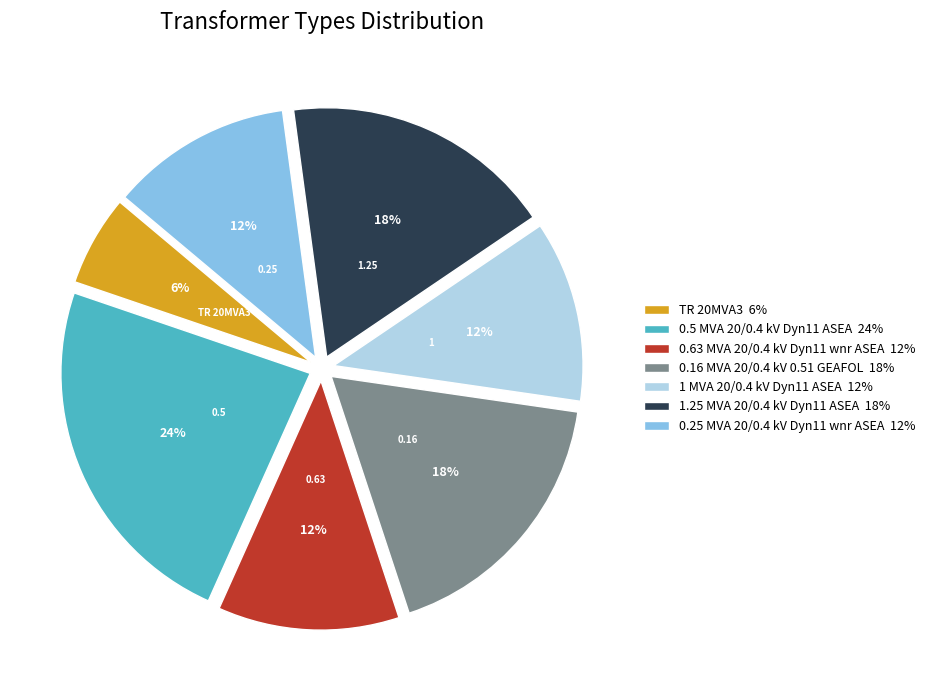

Does TR 20MVA3 account for over 50% of the chart?

No